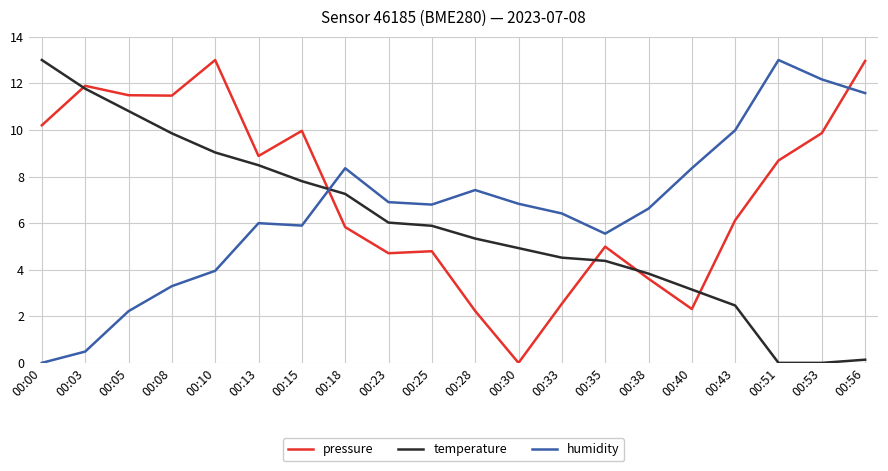

What is the difference between the highest and lowest values at 00:08?

8.2